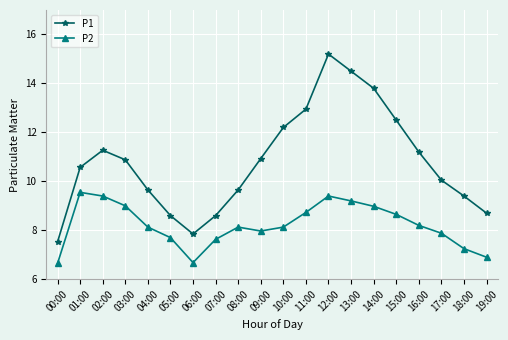

At which category is the sum across all series the highest?

12:00